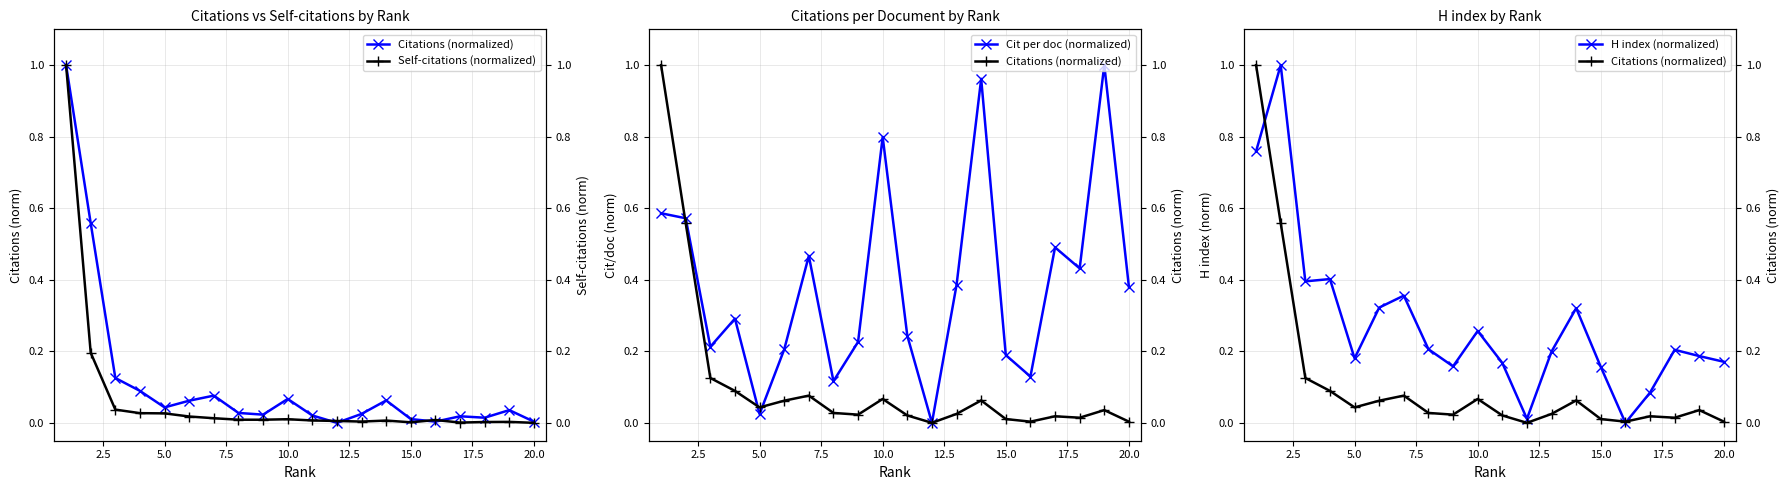

The Cit per doc (normalized) series shows 0.8 at 10.0. True or false?

True